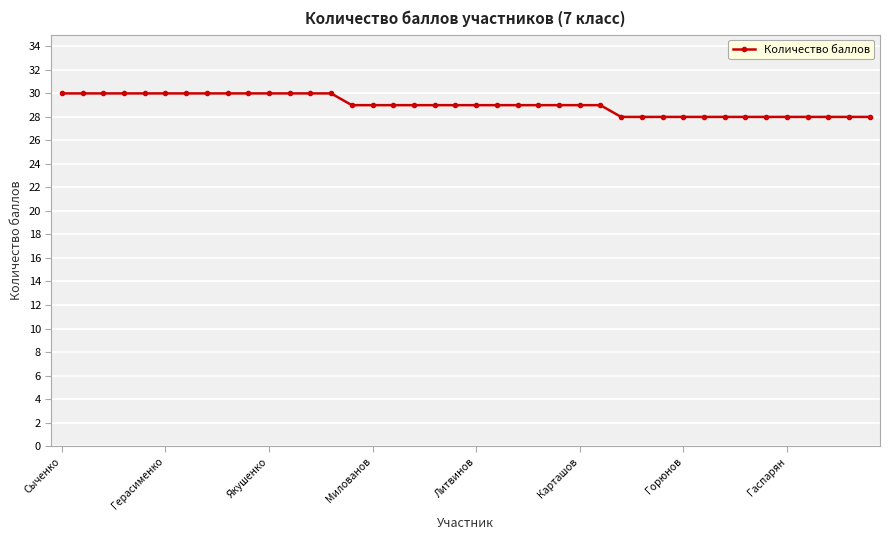

What is the value of the 5th point from the left?

30